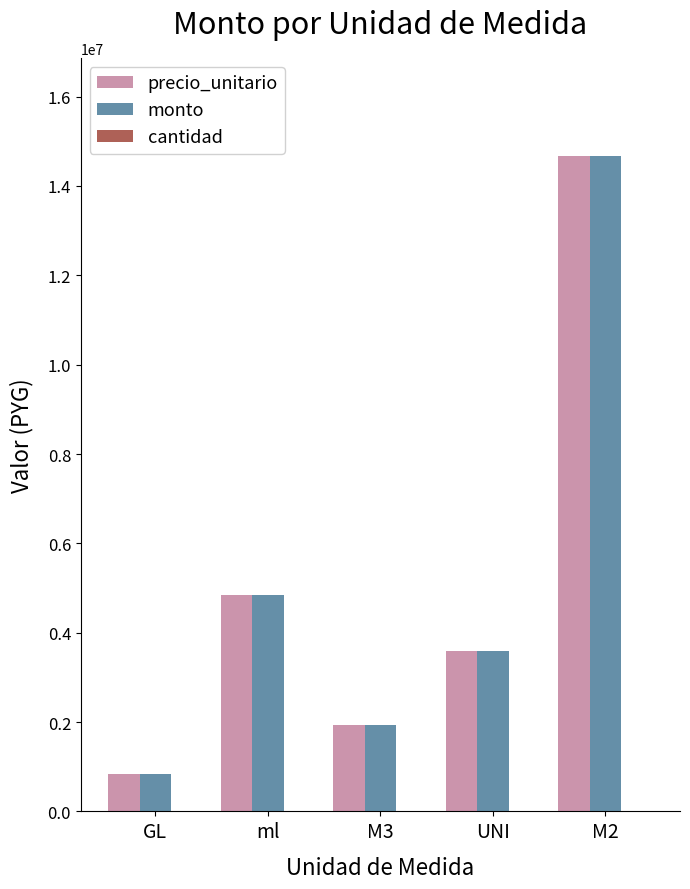

Which category has the highest value across all series?

M2